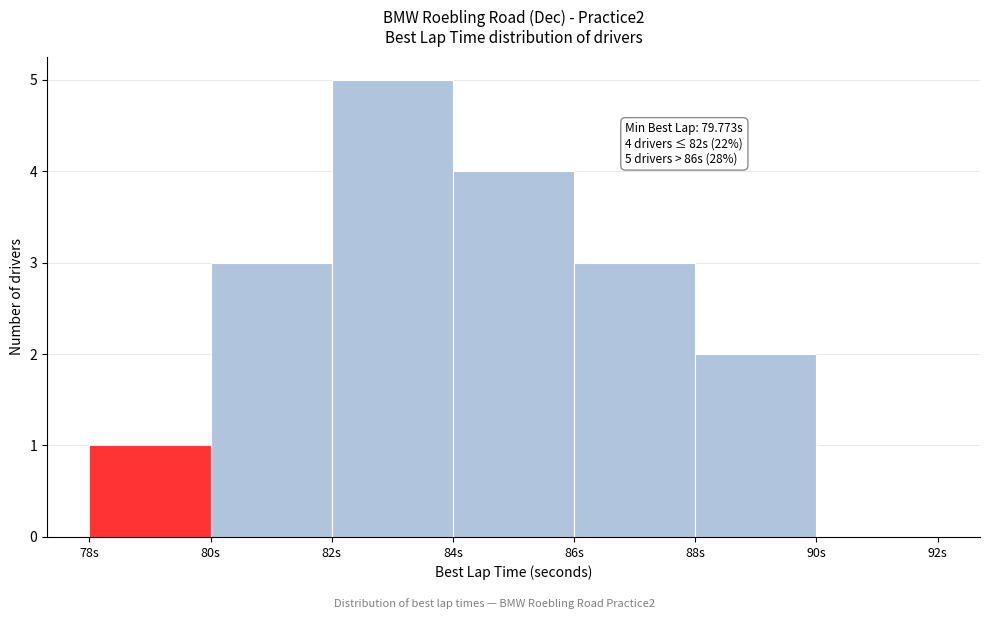

Which range on the x-axis has the tallest bar?

82 to 84